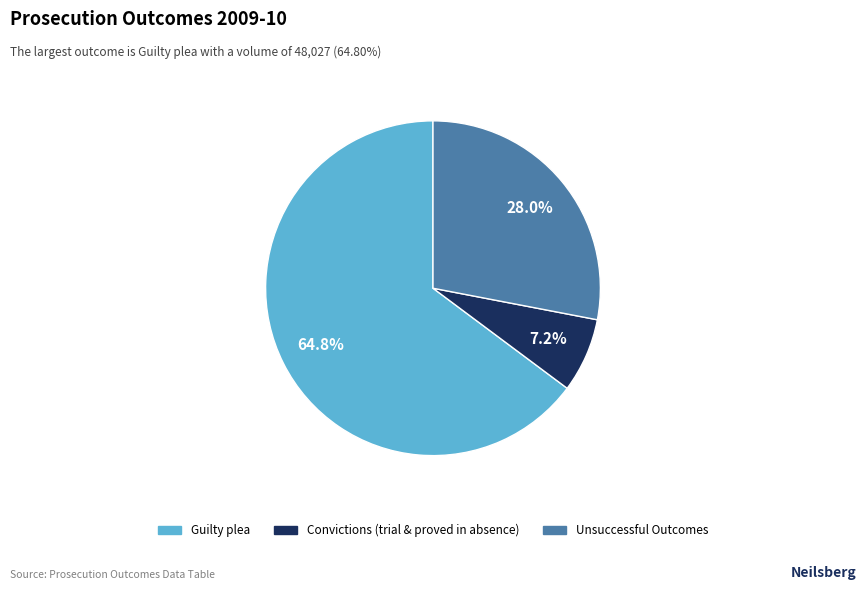

Does any single category account for the majority?

Yes